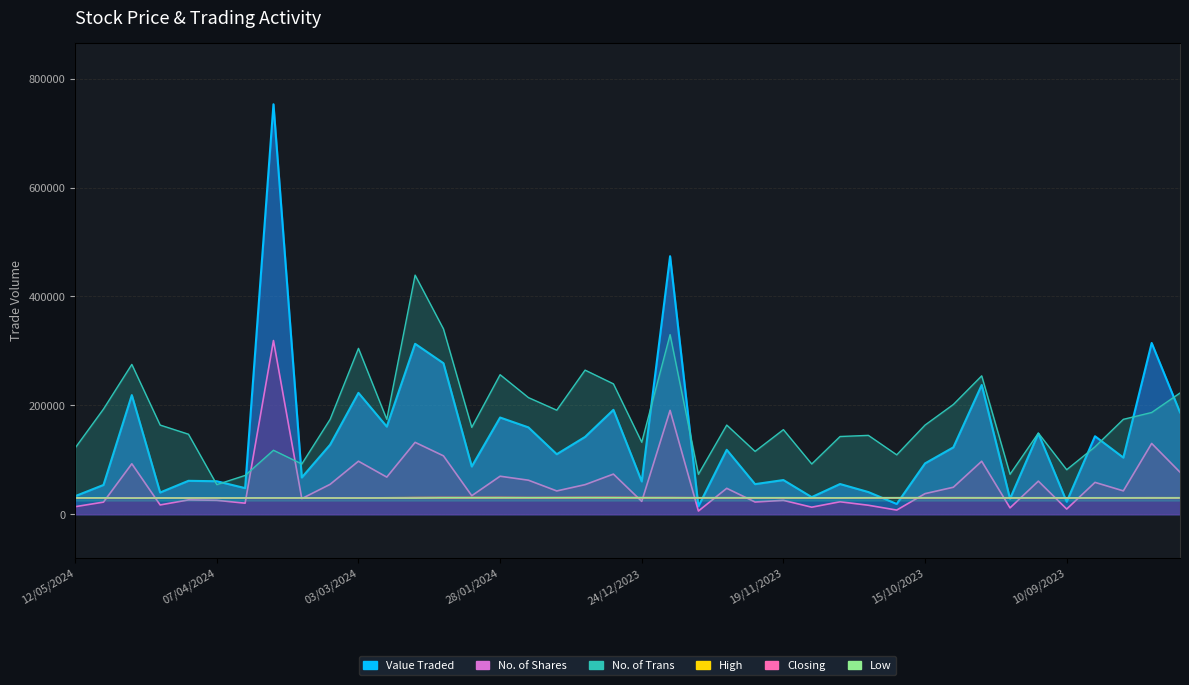

How many interior local valleys does the No. of Shares series have?

14